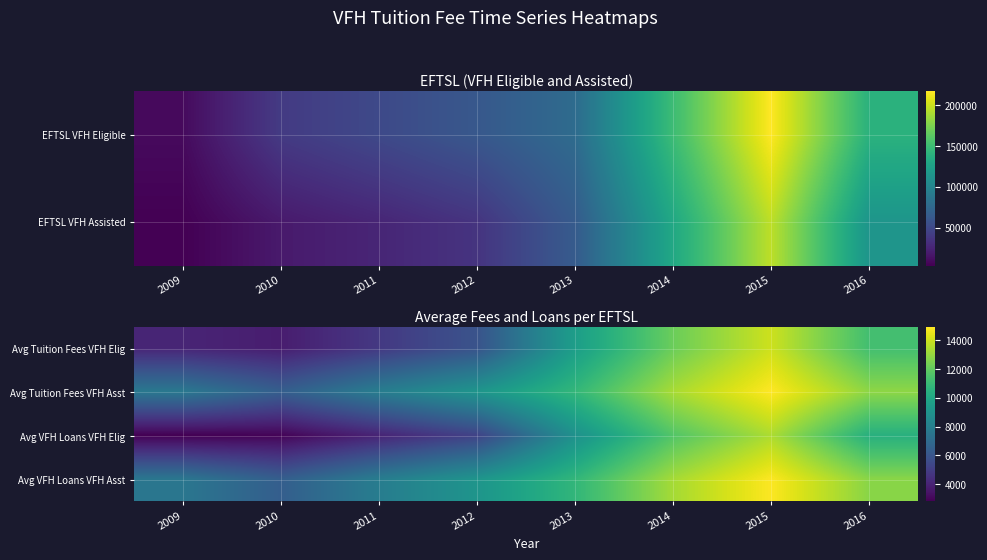

What is the smallest value displayed?

2798.3